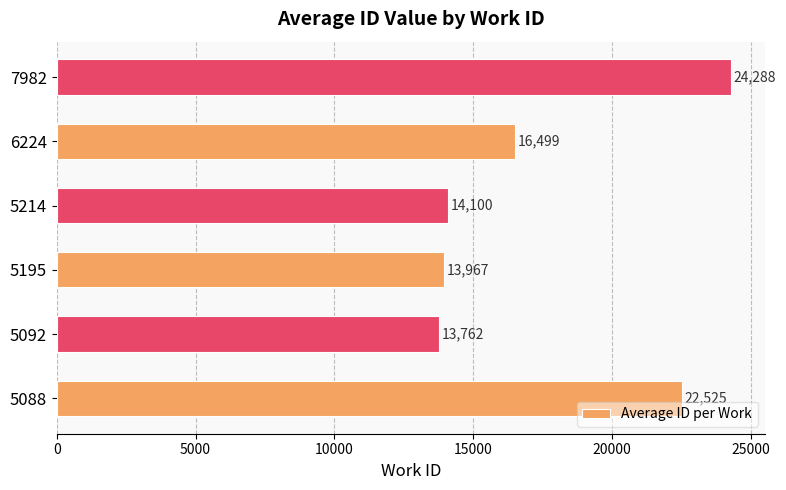

At which label is the value closest to 19025?

6224